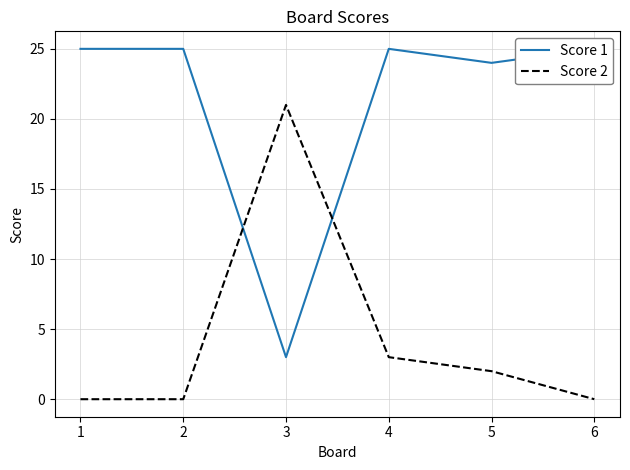

Reading left to right, transcribe all the data shown in this chart.

Score 1: 25	25	3	25	24	25
Score 2: 0	0	21	3	2	0